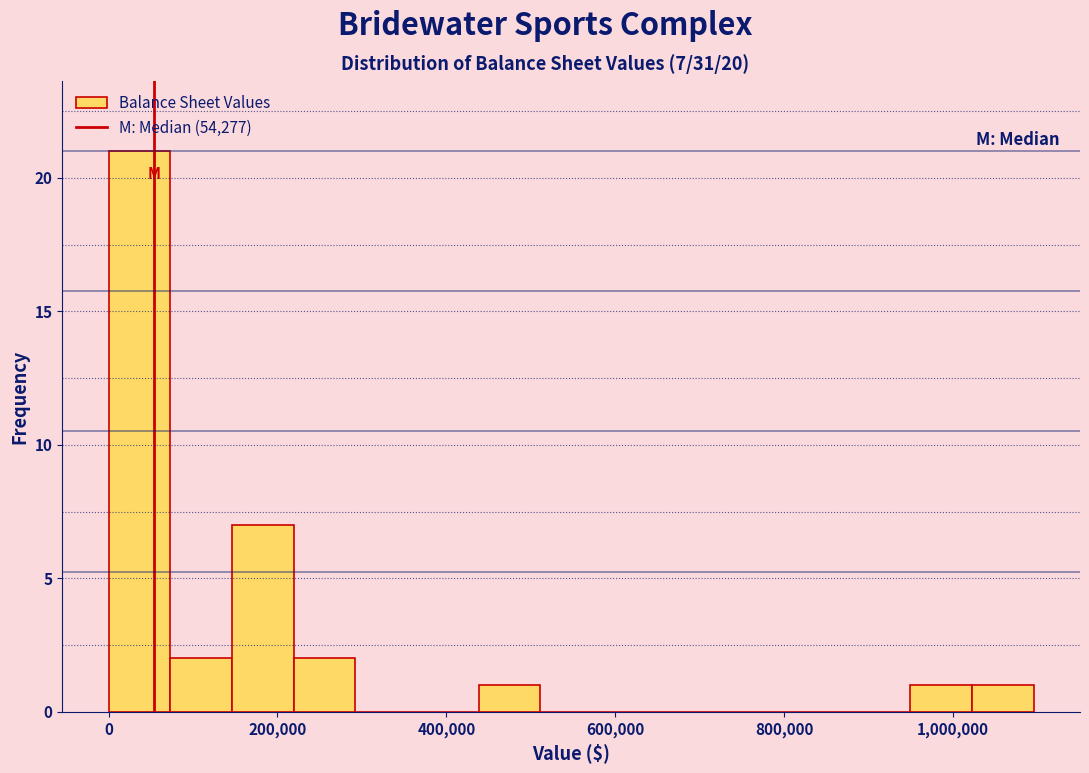

Around what value on the x-axis is the tallest bar? Give the approximate position of its centre, as read against the axis.

40000